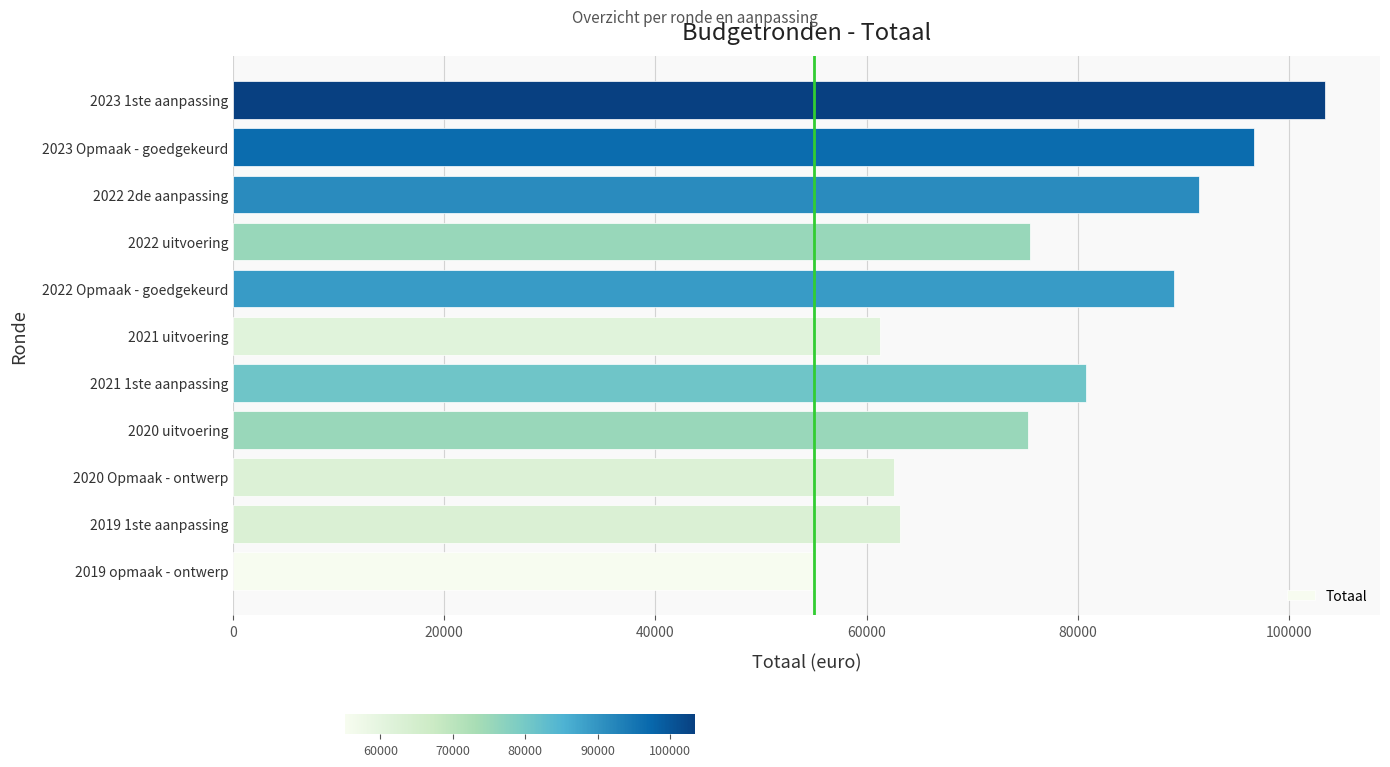

Approximately how many times larger is the value at 2020 Opmaak - ontwerp compared to 2022 2de aanpassing?

0.7